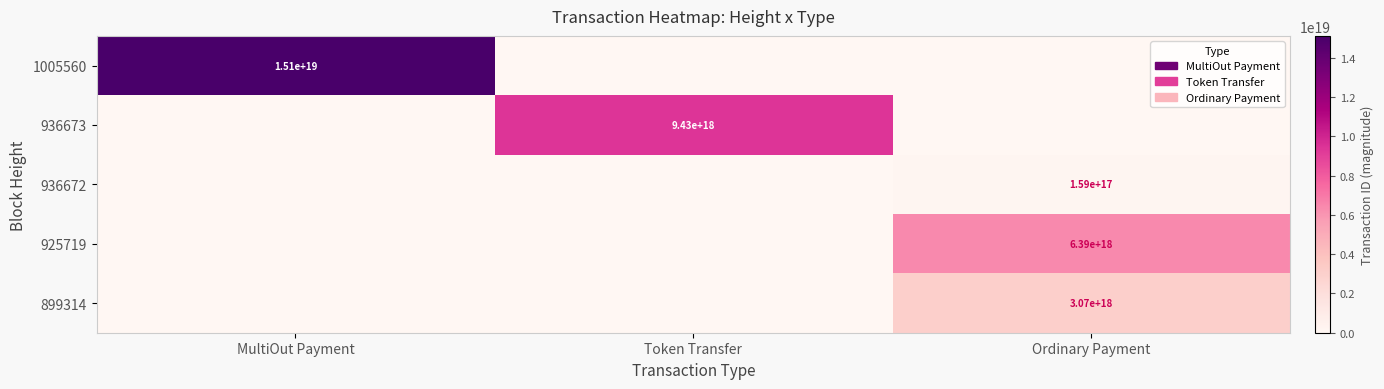

At which category does the chart reach its minimum across all series?

Ordinary Payment